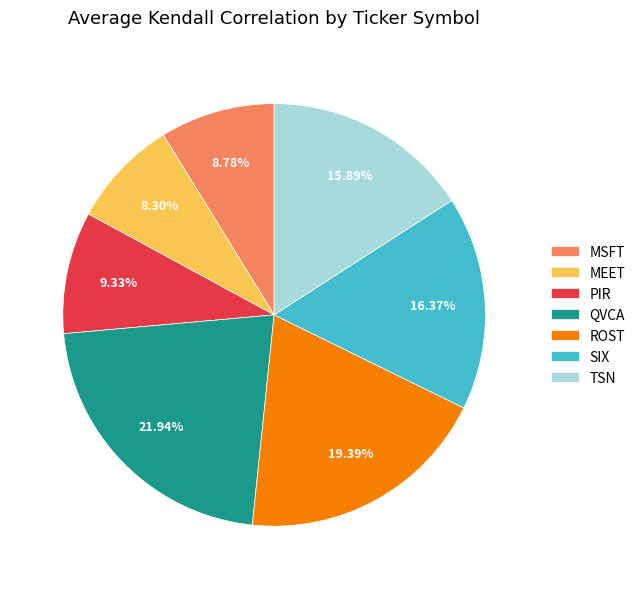

How much of the chart is everything except SIX?

83.6%